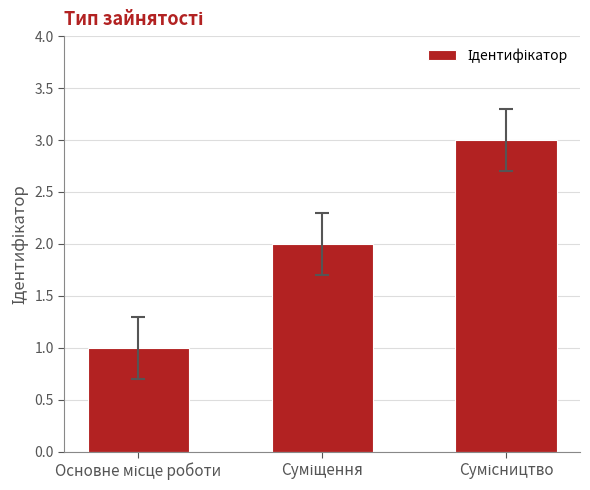

What is the maximum value shown in the chart?

3